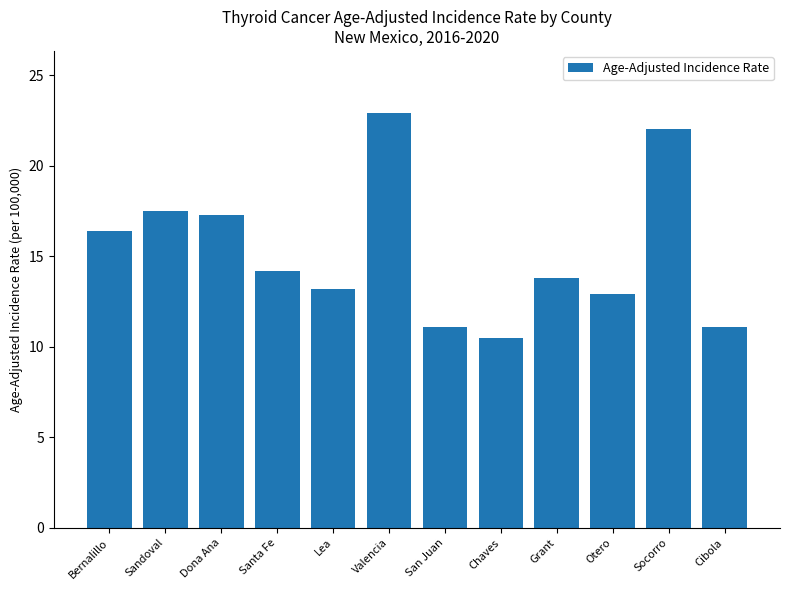

The value at Grant is 23.9. True or false?

False